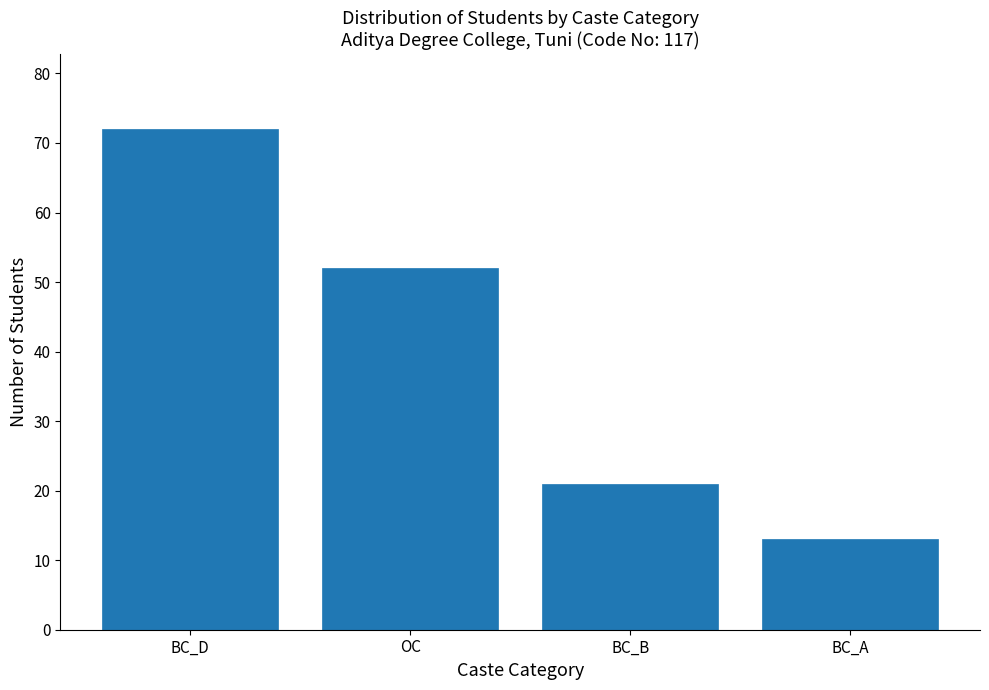

Reading right to left, list all the values displayed in this chart.

BC_A=13	BC_B=21	OC=52	BC_D=72